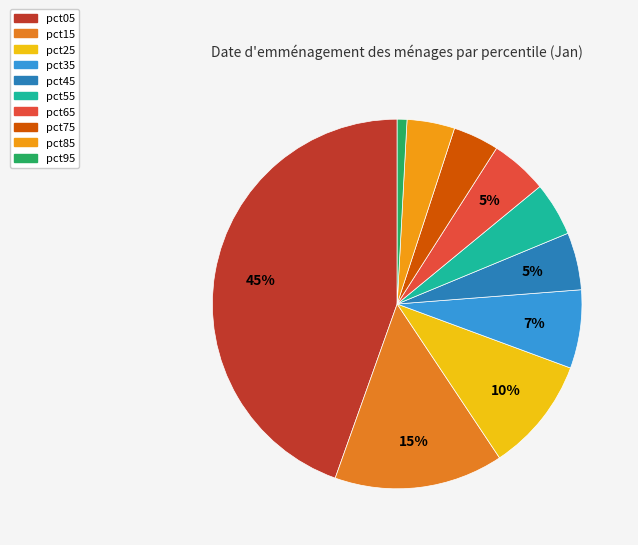

To the nearest percent, what percentage of the pie is pct05?

45%